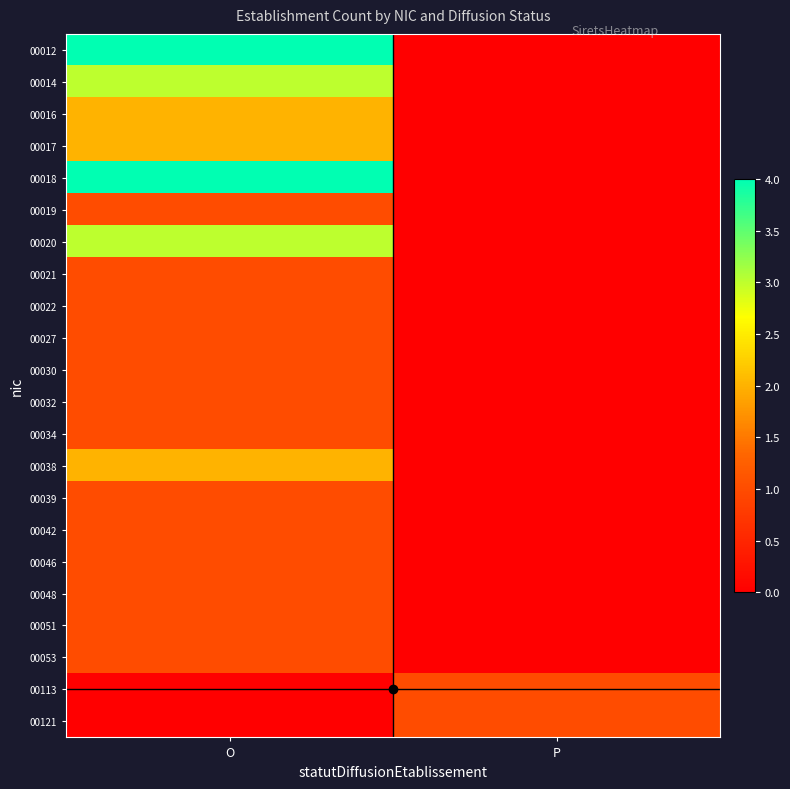

Which label corresponds to the smallest value in the chart?

P